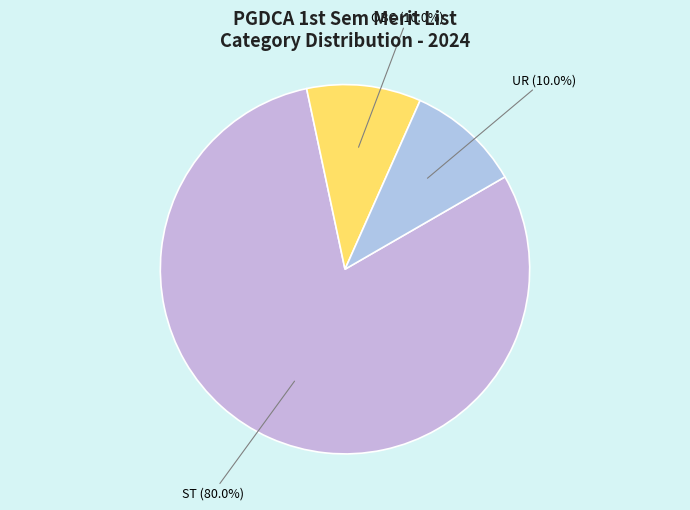

Between ST and OBC, which is larger?

ST